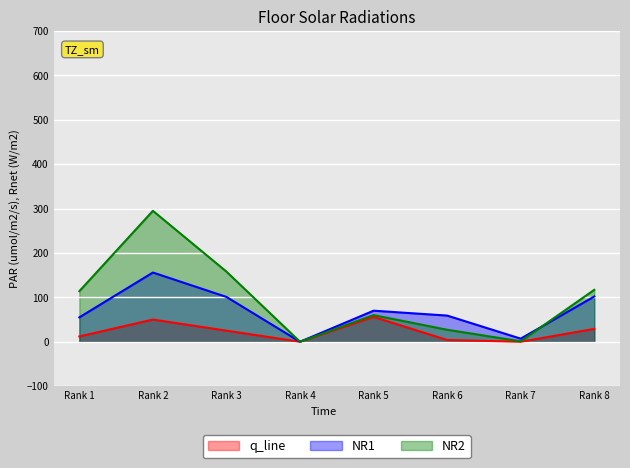

Does the chart display data point markers on the line(s)?

No